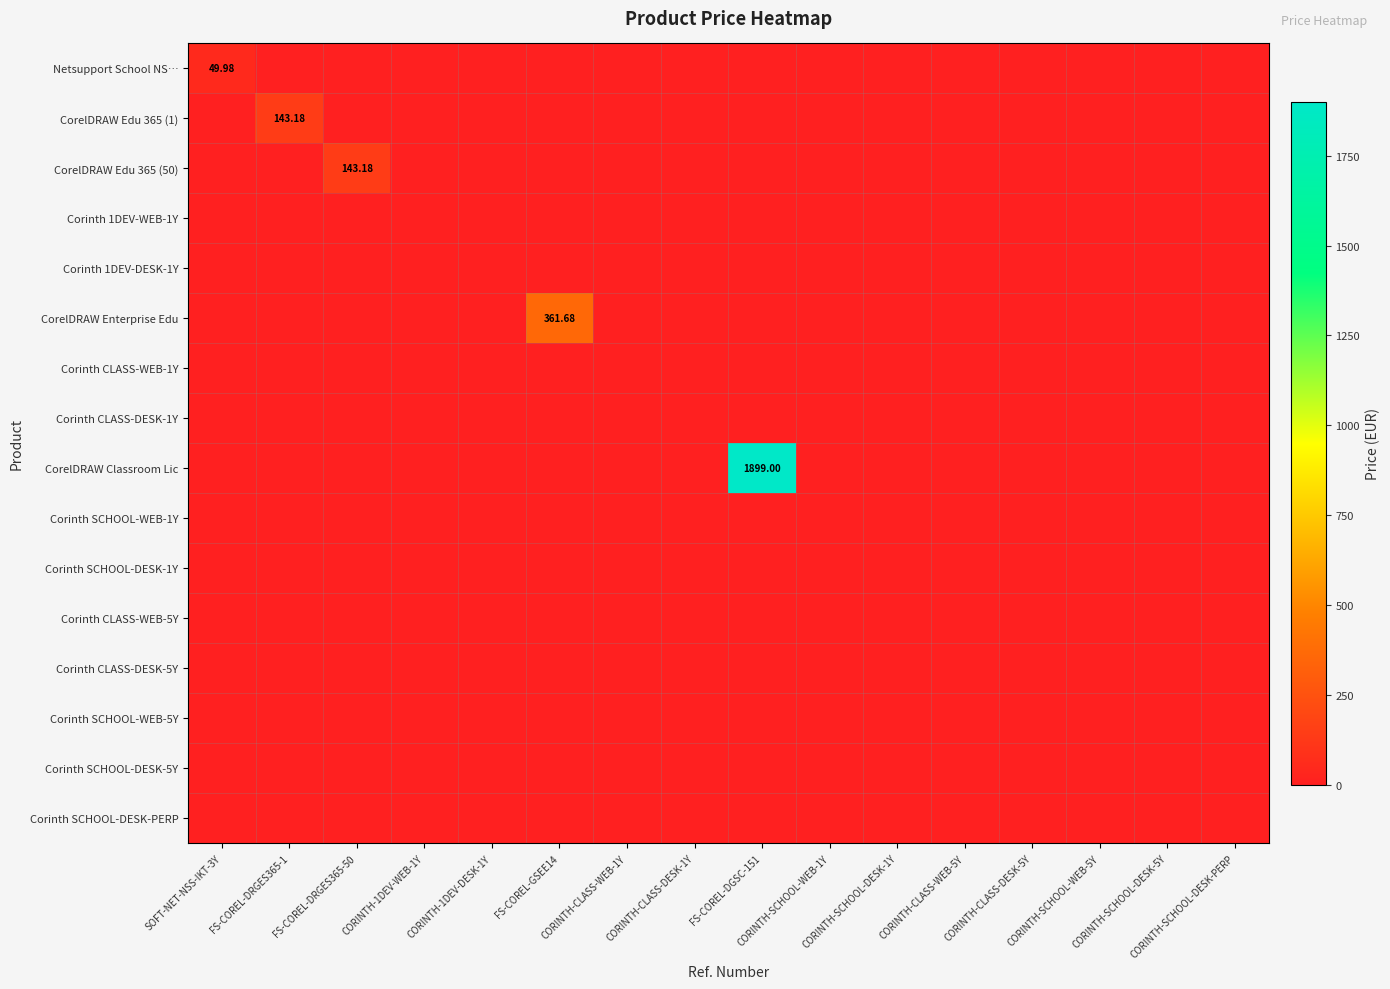

What is the highest value of the Netsupport School NS… series?

50.0